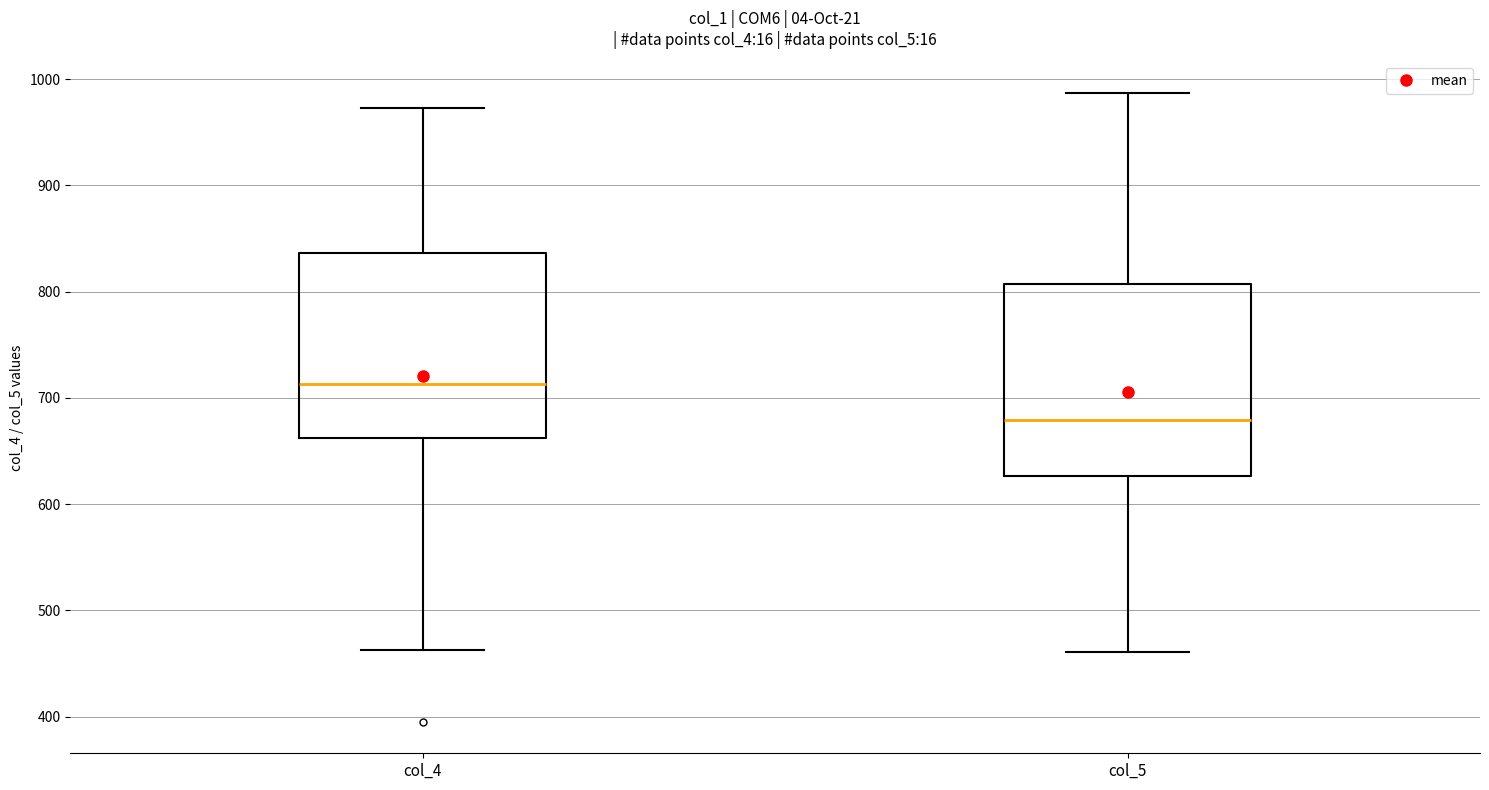

Reading left to right, transcribe this box plot: for each box, give where its median line is, the range the box spans, and where its two whiskers end, as read against the y-axis. The values are not printed on the chart, so give them approximately, as read against the axis.

col_4: median 710, box 660 to 840, whiskers 460 to 970
col_5: median 680, box 630 to 810, whiskers 460 to 990